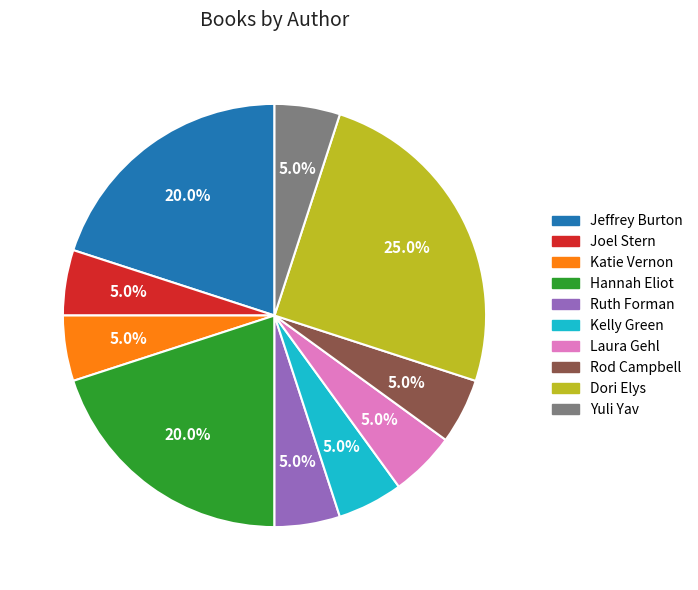

Is there any slice that represents more than half of the pie?

No